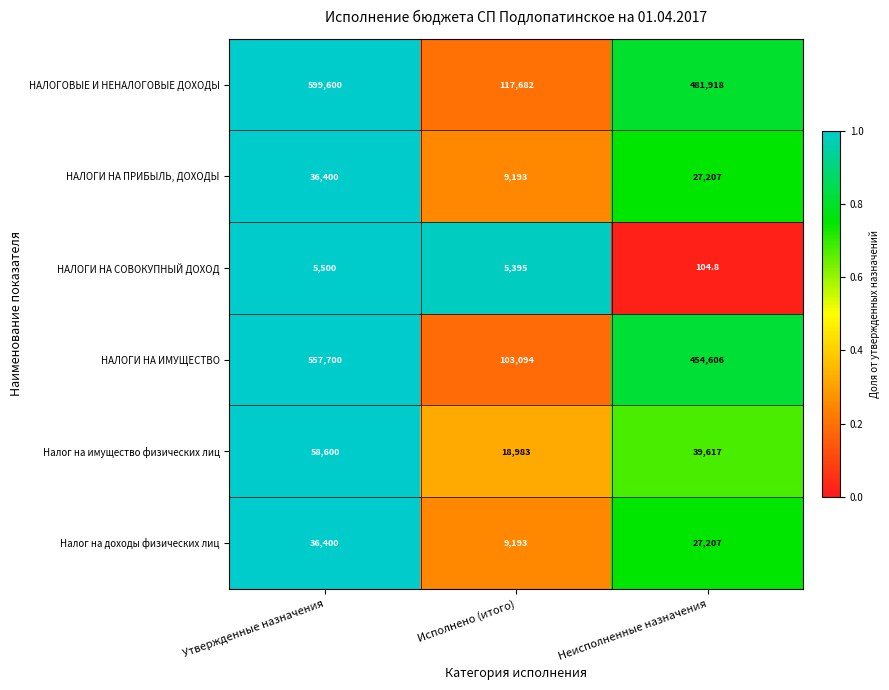

How many series are shown in this chart?

6